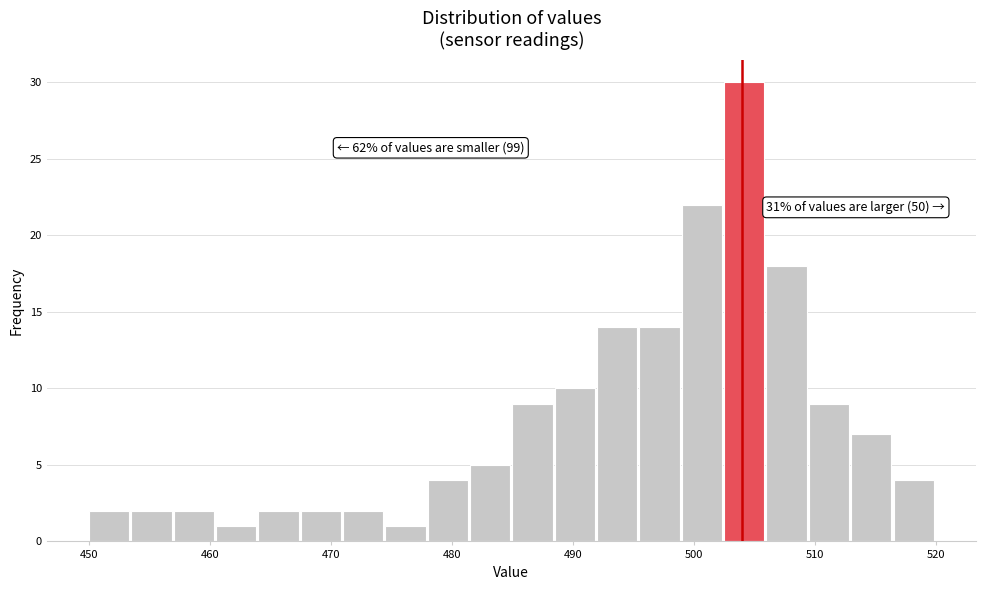

Around what value on the x-axis is the tallest bar? Give the approximate position of its centre, as read against the axis.

504